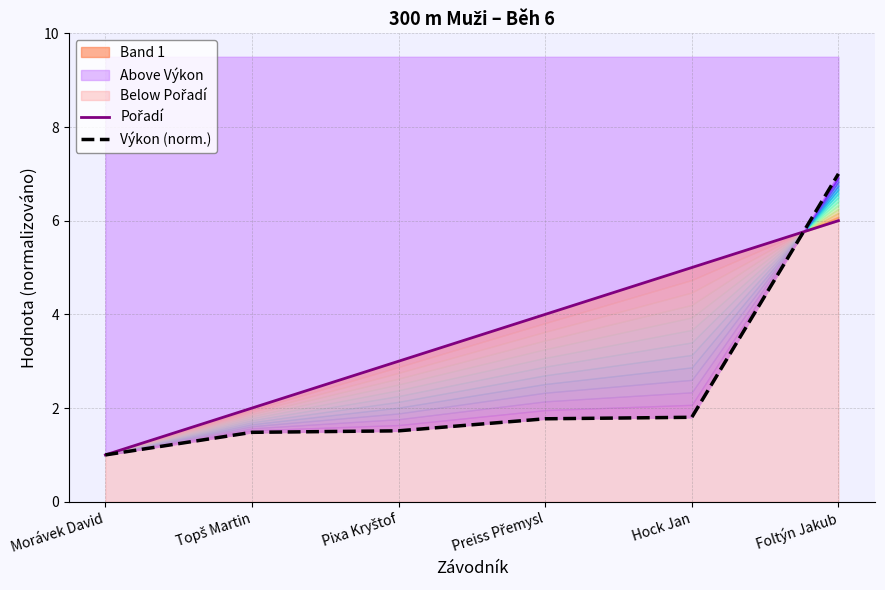

Reading left to right, transcribe all the data shown in this chart.

Pořadí: Morávek David=1.0	Topš Martin=2.0	Pixa Kryštof=3.0	Preiss Přemysl=4.0	Hock Jan=5.0	Foltýn Jakub=6.0
Výkon (norm.): Morávek David=1.0	Topš Martin=1.5	Pixa Kryštof=1.5	Preiss Přemysl=1.8	Hock Jan=1.8	Foltýn Jakub=7.0